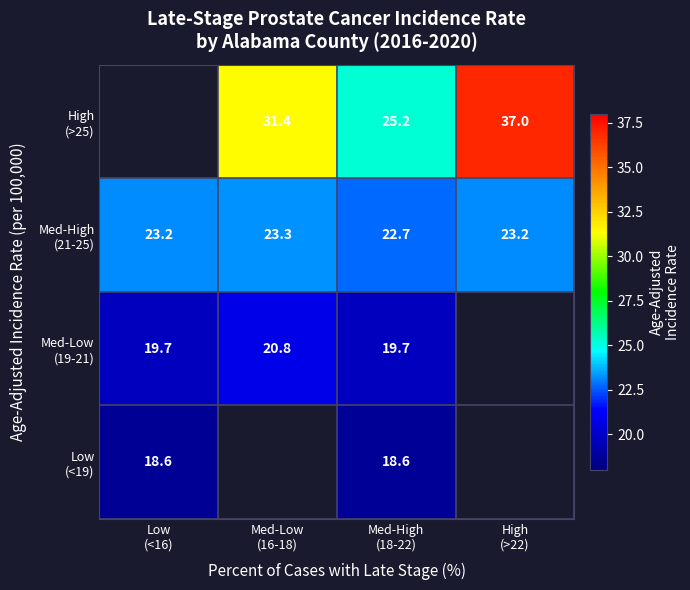

What is the difference between the second highest and minimum values in the High (>25) series?

6.2